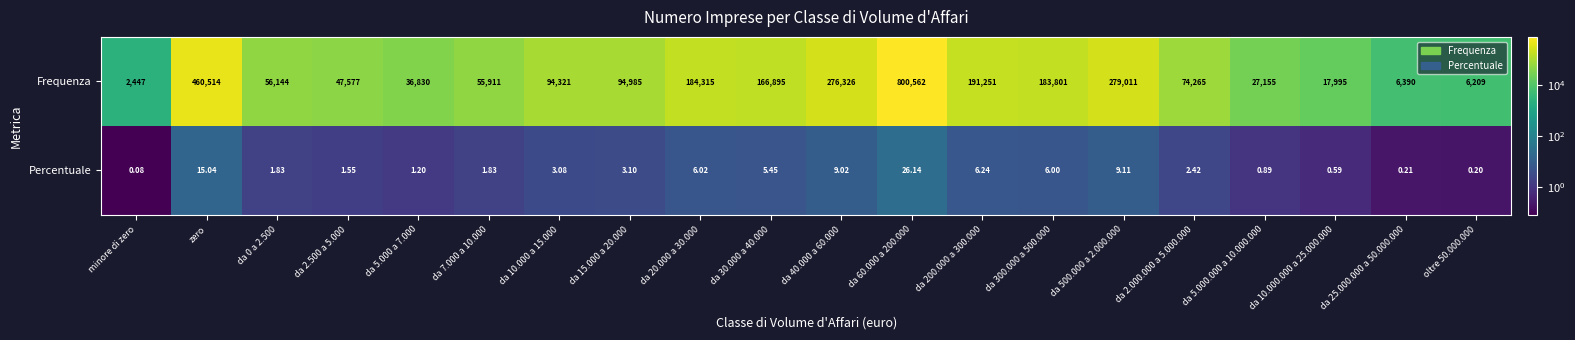

At which category does the chart reach its peak across all series?

da 60.000 a 200.000